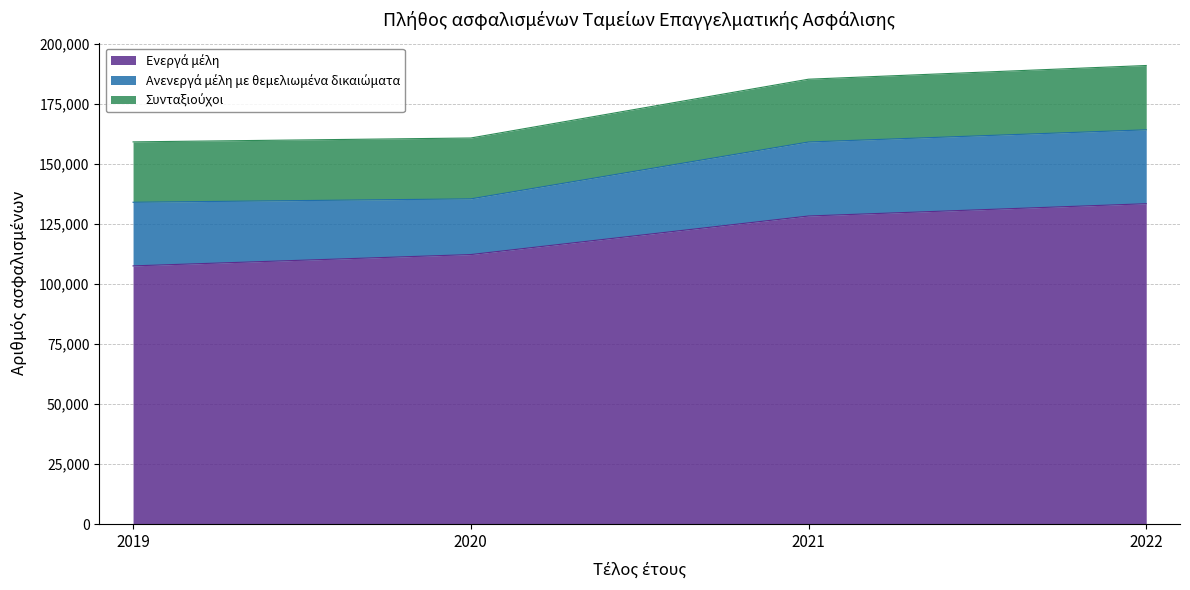

At which category does the chart reach its peak across all series?

2022